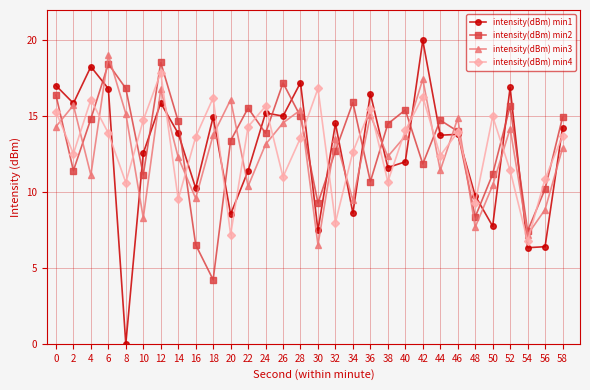

True or false: intensity(dBm) min1 and intensity(dBm) min3 intersect in this chart.

True